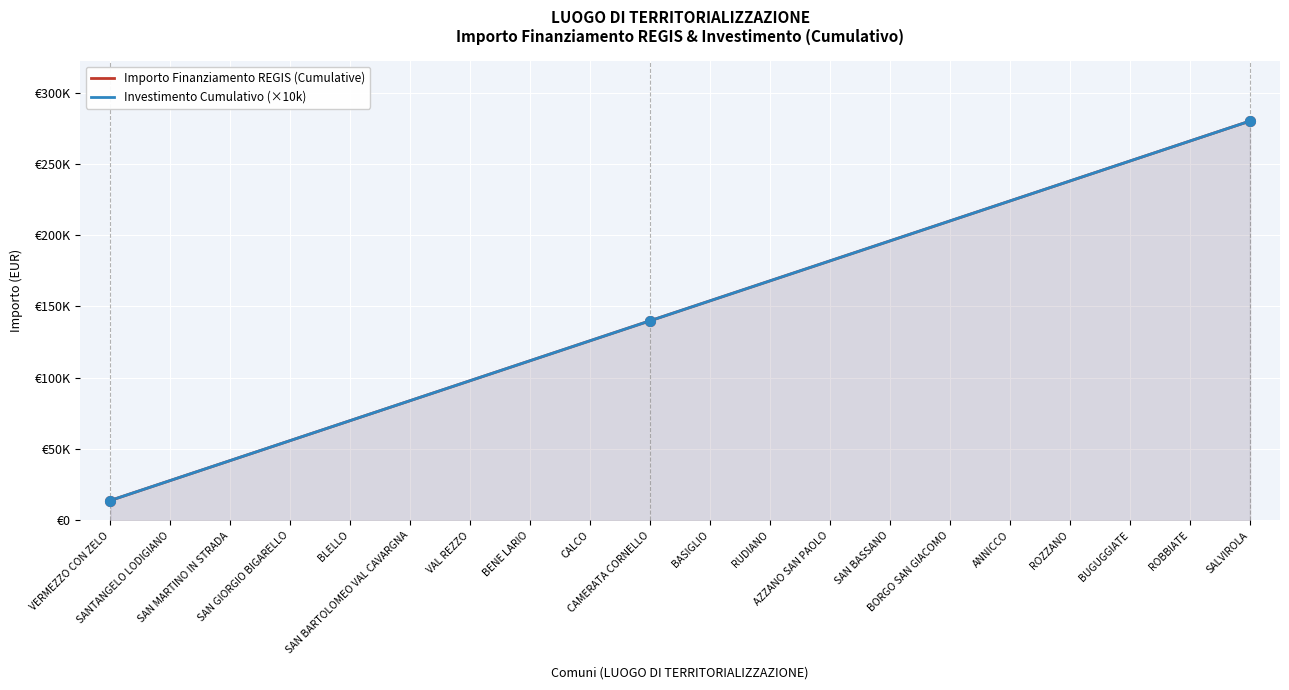

What is the label of the 1st point from the left?

VERMEZZO CON ZELO